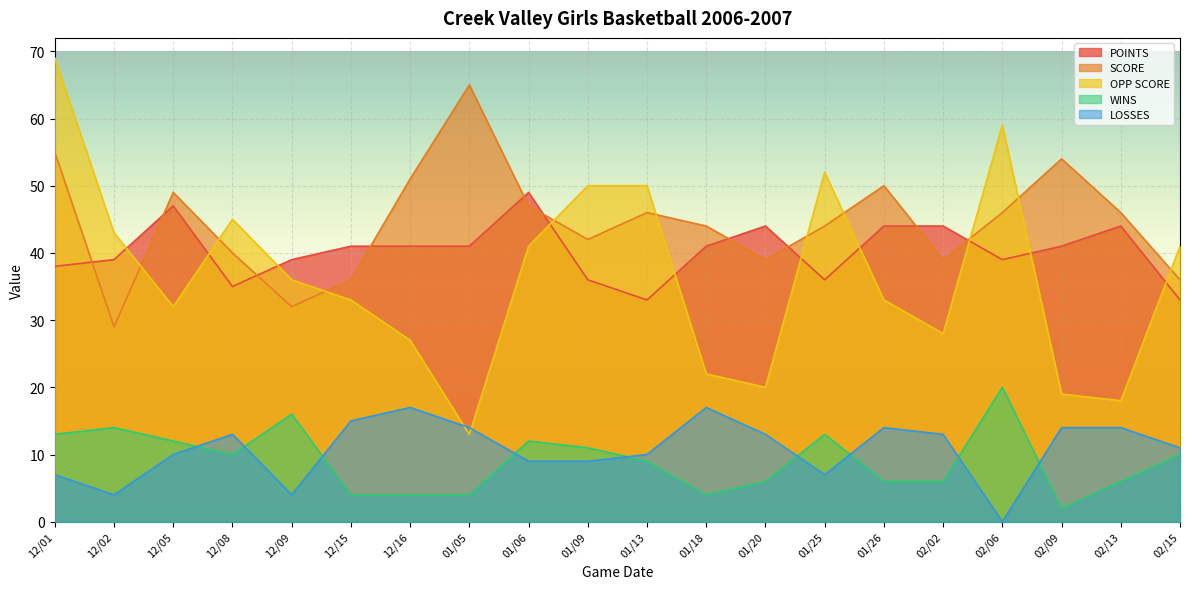

How many values in the LOSSES series exceed 13?

7